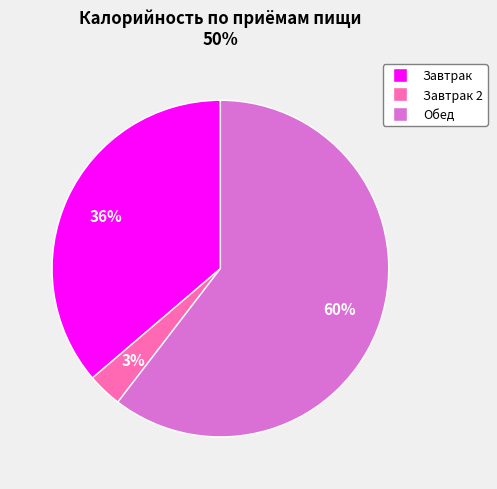

To the nearest percent, what is the average slice percentage?

33%